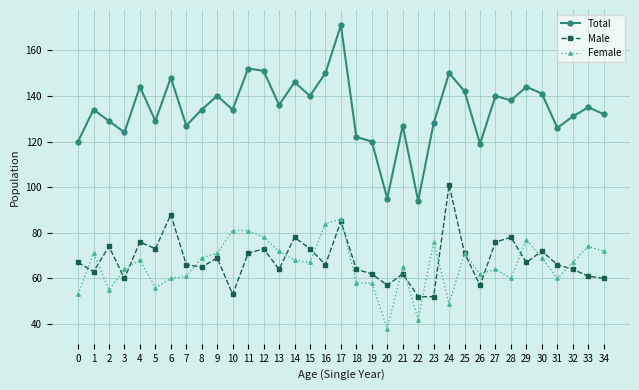

True or false: Male and Total cross at least once.

False